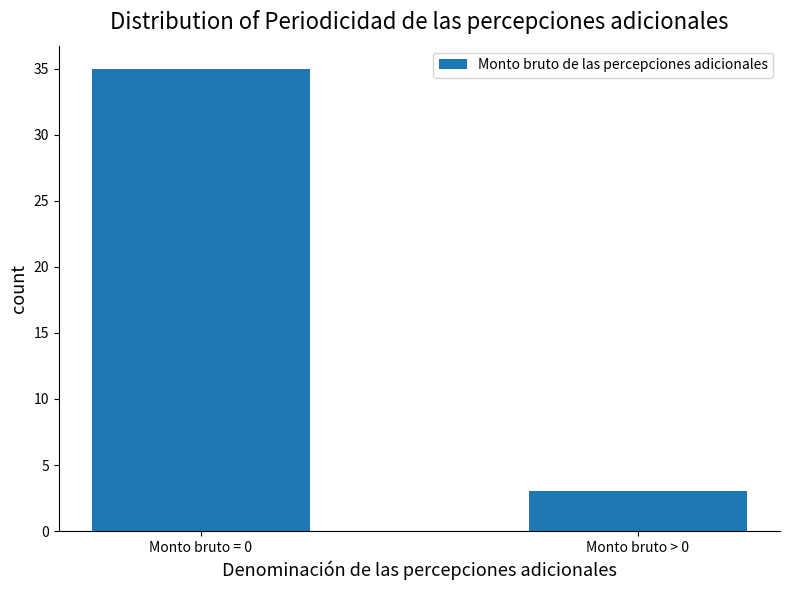

What position from the right is Monto bruto > 0?

1